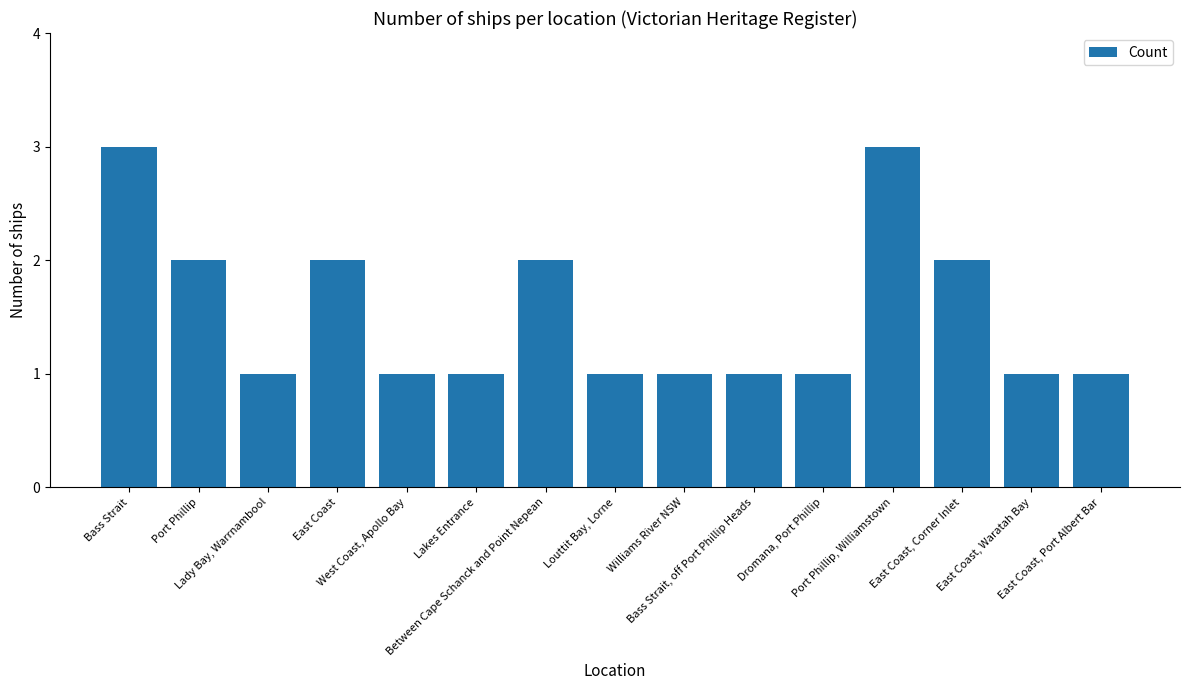

Count the number of categories in the chart.

15